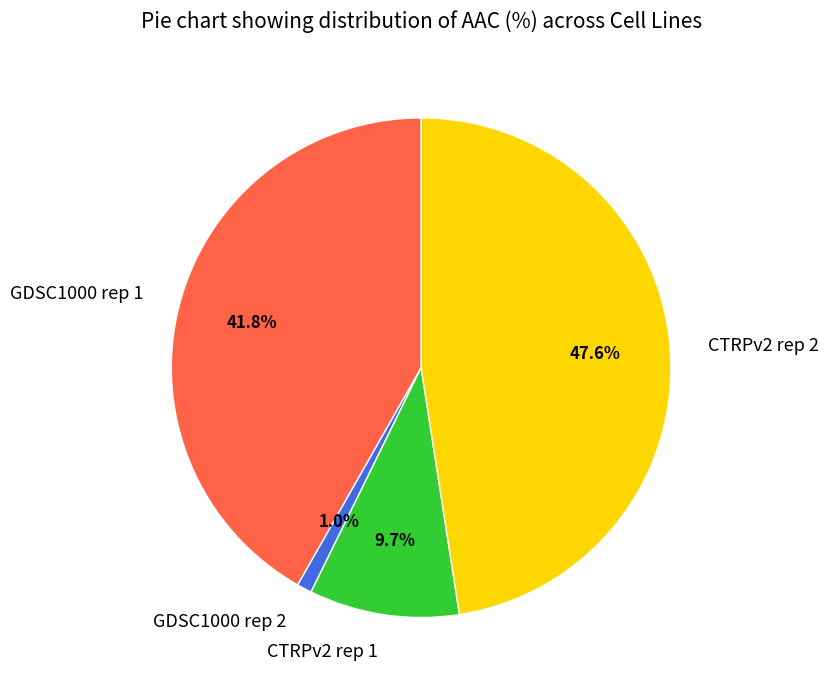

What is the smallest slice in the pie chart?

GDSC1000 rep 2